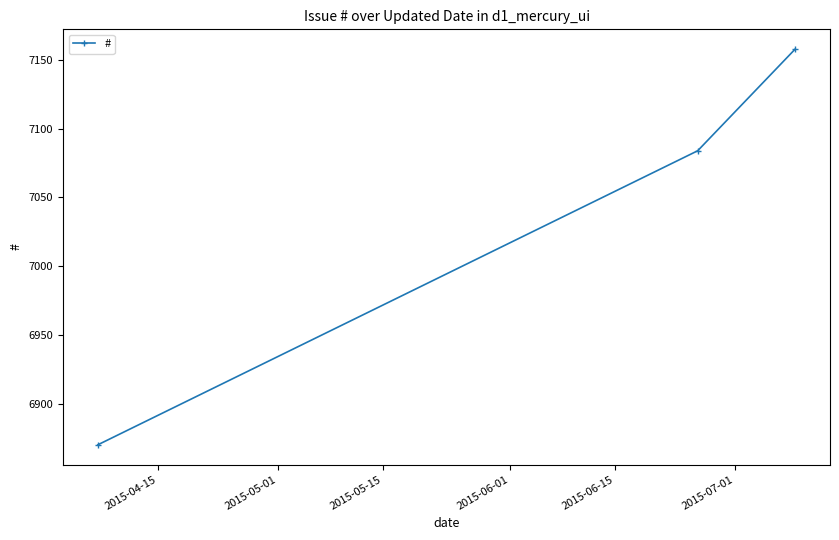

What is the value of the 3rd point from the left?

7158